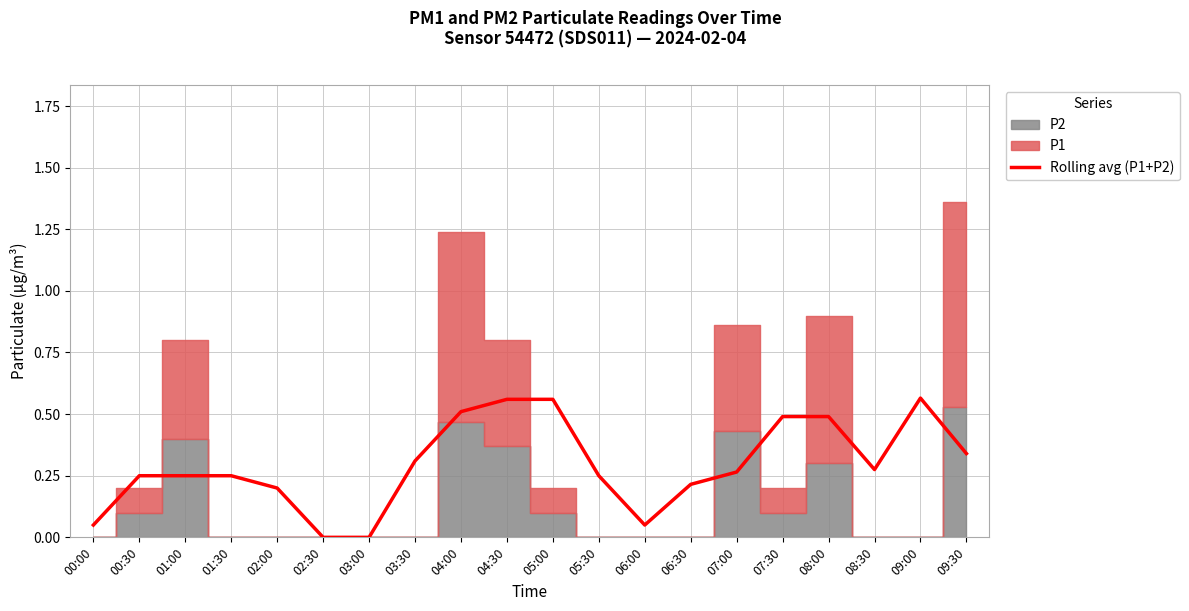

What is the sum of the values at 02:00 and 06:00?

0.2